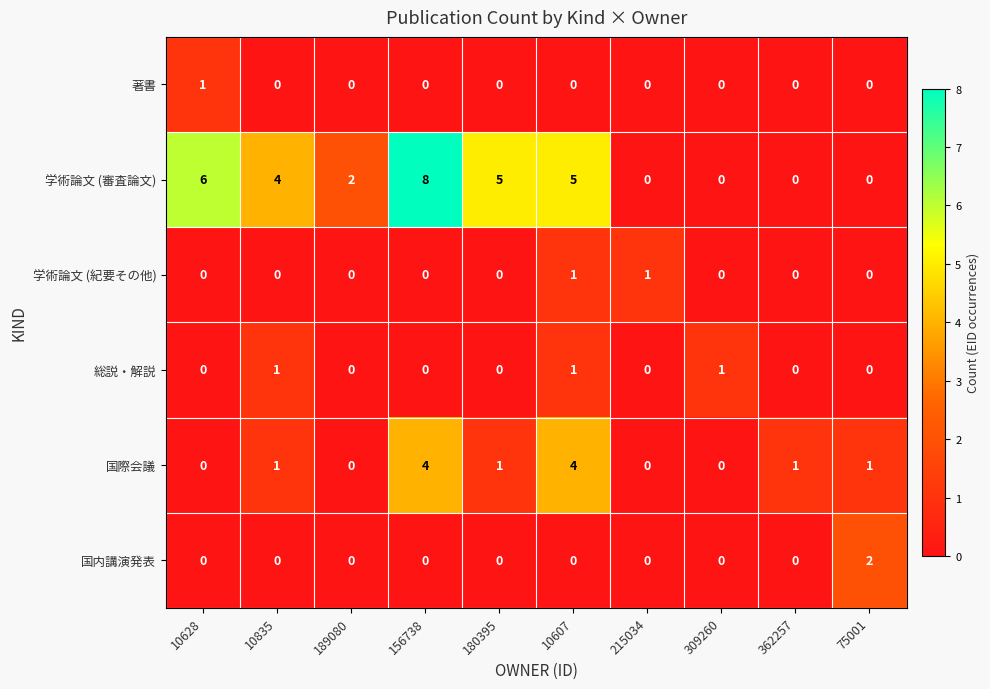

How many 学術論文 (審査論文) values are between 0 and 5?

8